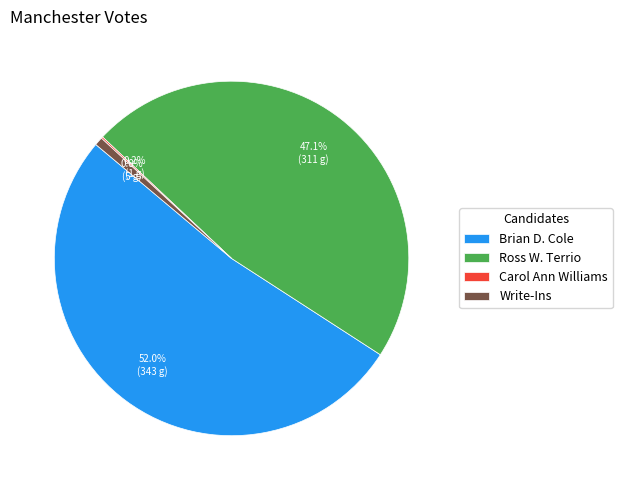

True or false: Brian D. Cole accounts for 52% of the total.

True